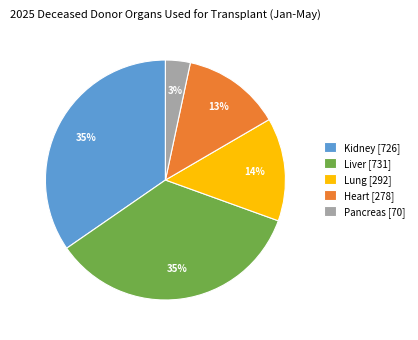

To the nearest percent, what is the combined percentage of Kidney and Lung?

49%